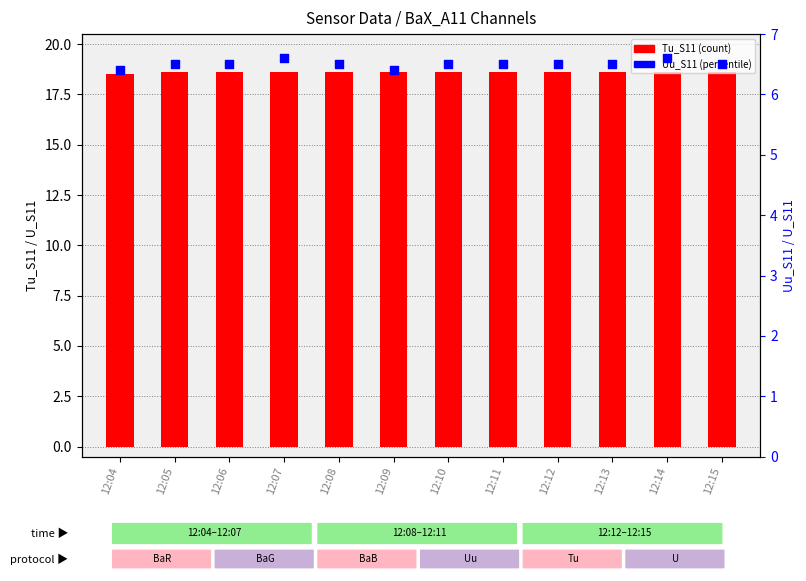

Which series has the largest Y range (max minus min)?

Uu_S11